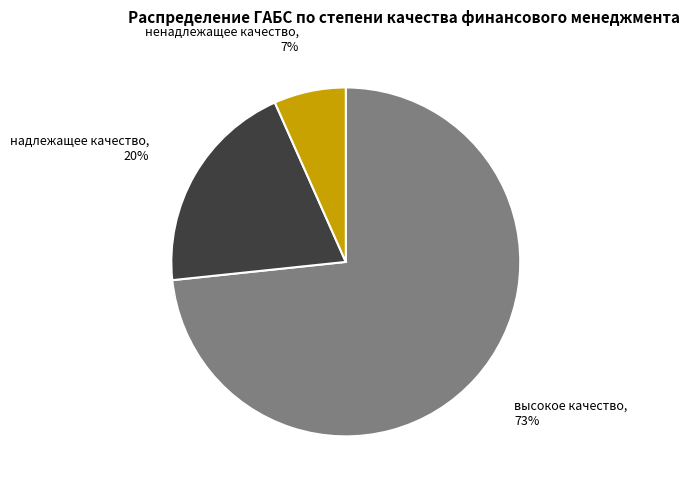

The ненадлежащее качество slice represents 16% of the pie. True or false?

False